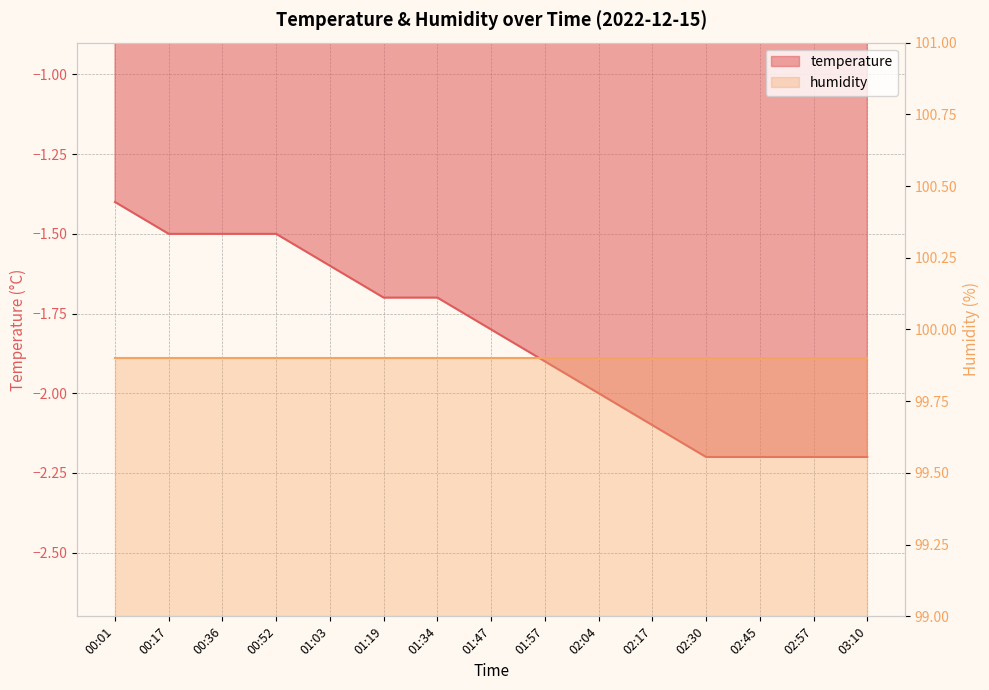

What is the difference between the second highest and second lowest values?

0.7